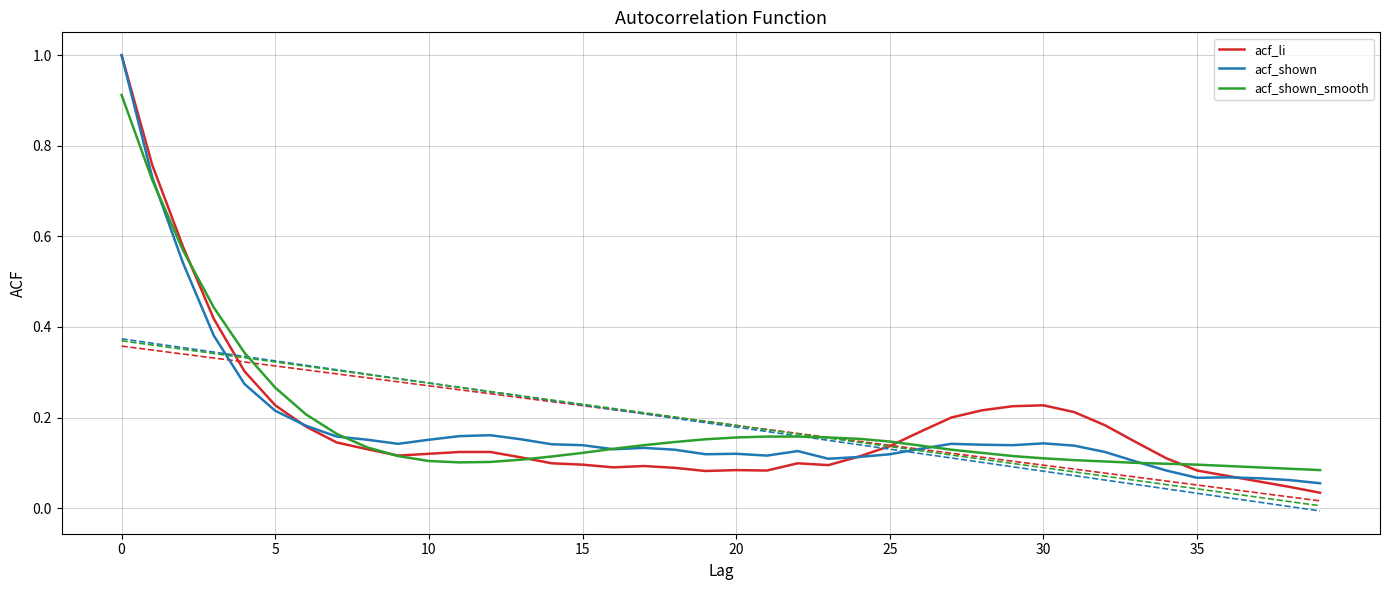

Does the chart display data point markers on the line(s)?

No